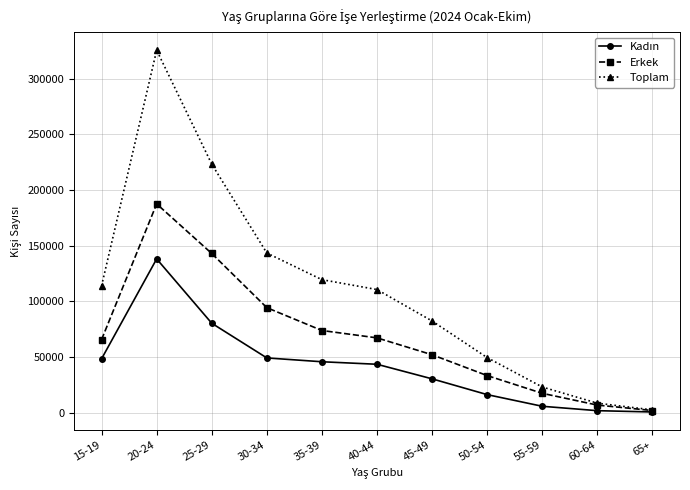

What is the label of the 4th point from the left?

30-34